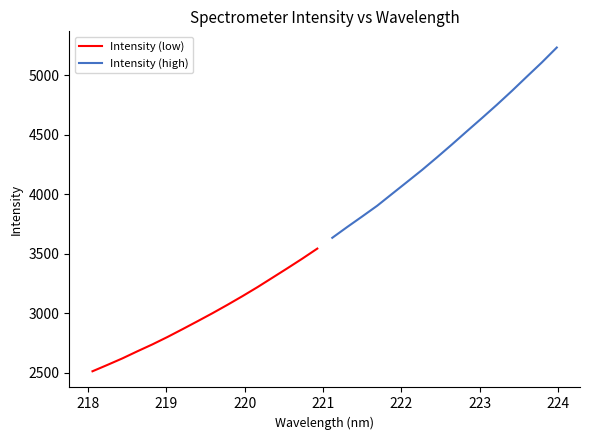

What are all the series names shown in the legend?

Intensity (low), Intensity (high)